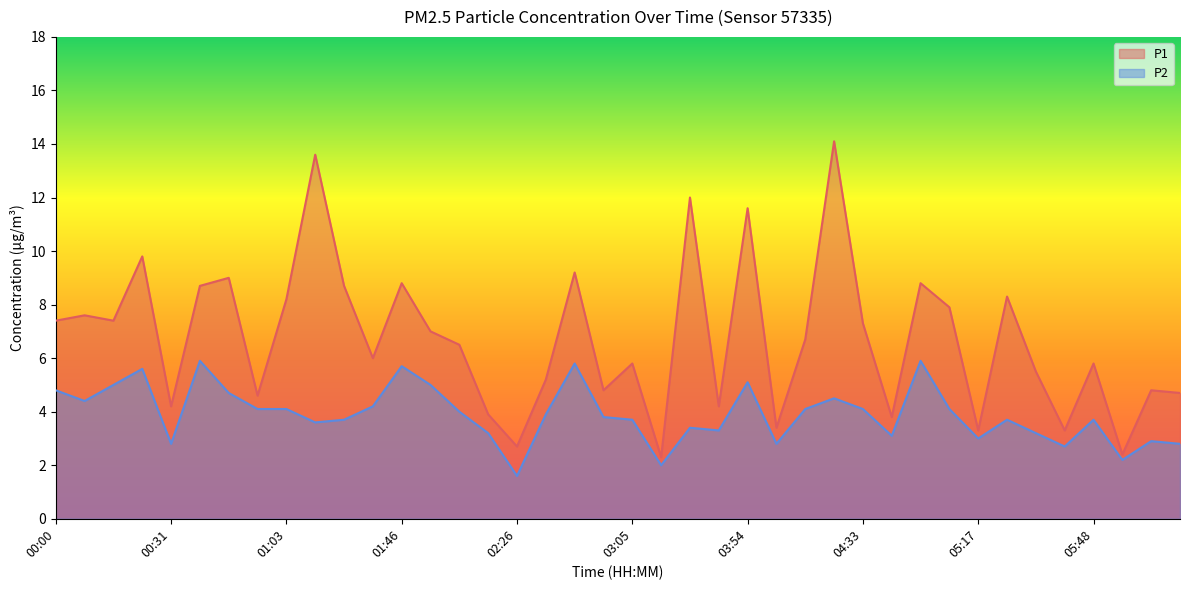

Is the value of P1 at 03:44 greater than the value of P2 at 04:23?

No